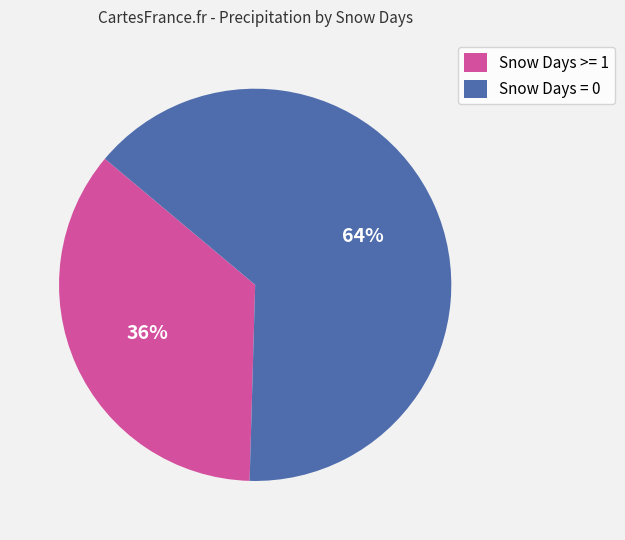

To the nearest percent, what portion does Snow Days >= 1 represent?

36%